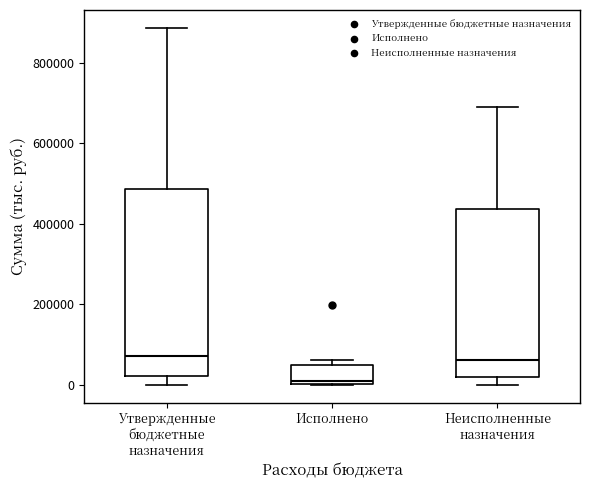

Reading left to right, transcribe this box plot: for each box, give where its median line is, the range the box spans, and where its two whiskers end, as read against the y-axis. The values are not printed on the chart, so give them approximately, as read against the axis.

Утвержденные бюджетные назначения: median 80000, box 20000 to 480000, whiskers 0 to 880000
Исполнено: median 0 (just above the box's lower edge), box 0 to 40000, whiskers 0 to 60000
Неисполненные назначения: median 60000, box 20000 to 440000, whiskers 0 to 680000